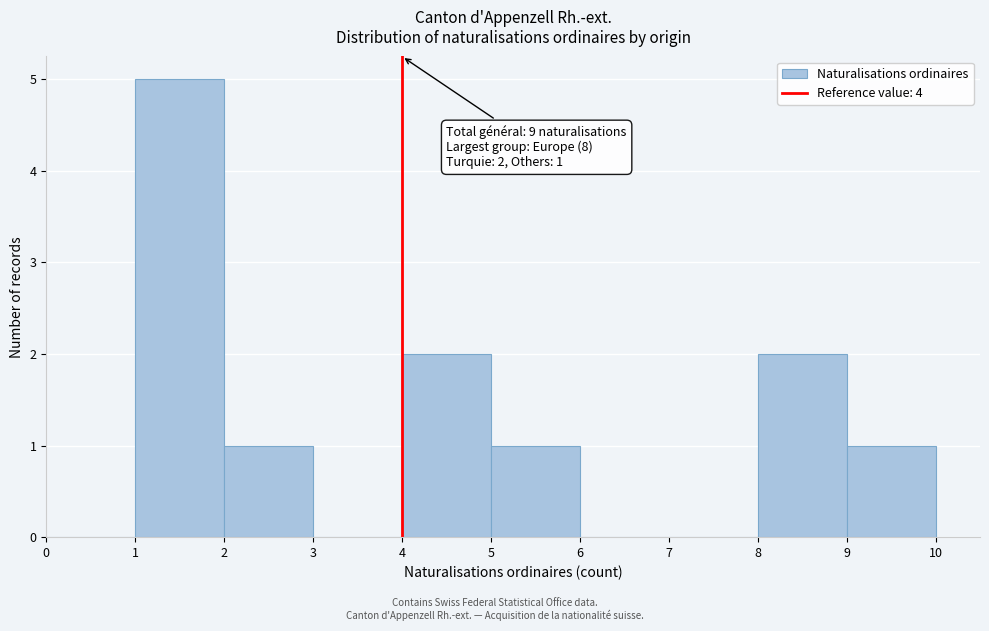

Over which range of the x-axis is the bar tallest?

1 to 2